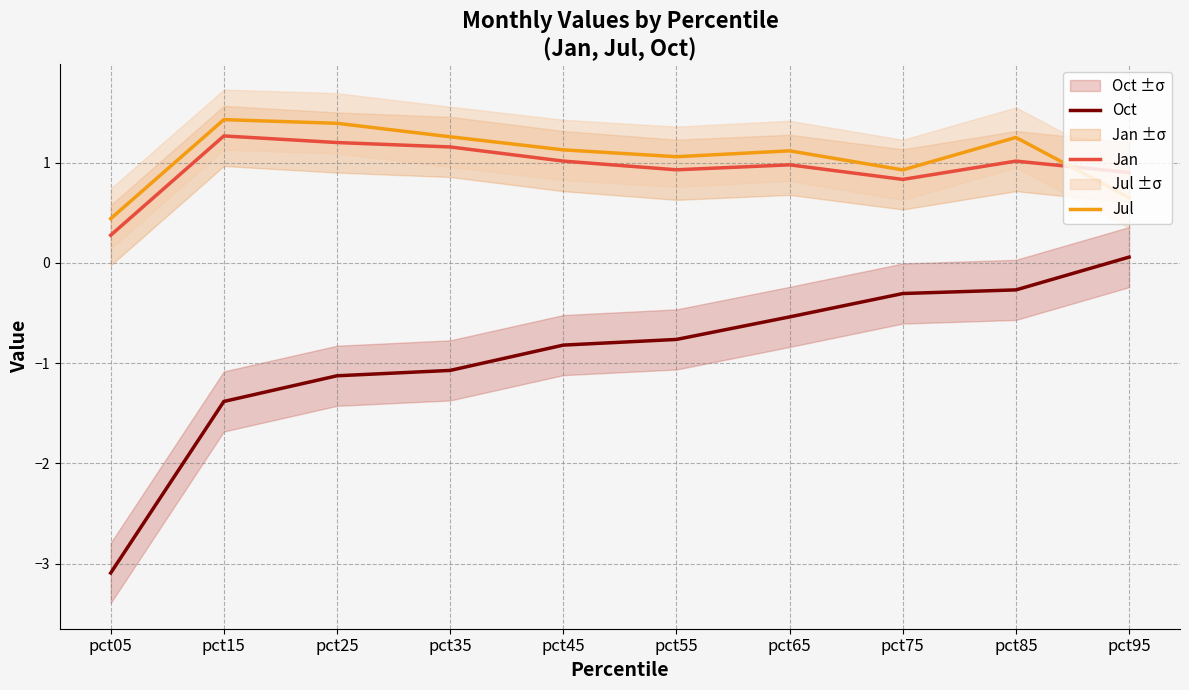

Reading left to right, transcribe all the data shown in this chart.

Oct: -3.1	-1.4	-1.1	-1.1	-0.8	-0.8	-0.5	-0.3	-0.3	0.1
Jan: 0.3	1.3	1.2	1.2	1.0	0.9	1.0	0.8	1.0	0.9
Jul: 0.4	1.4	1.4	1.3	1.1	1.1	1.1	0.9	1.3	0.7